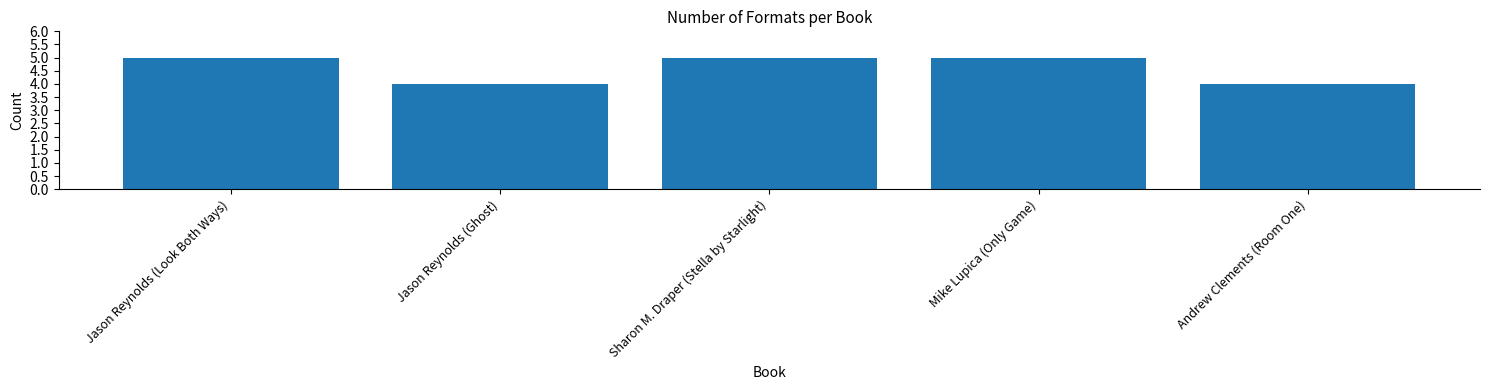

What is the difference between the maximum and second lowest values?

1